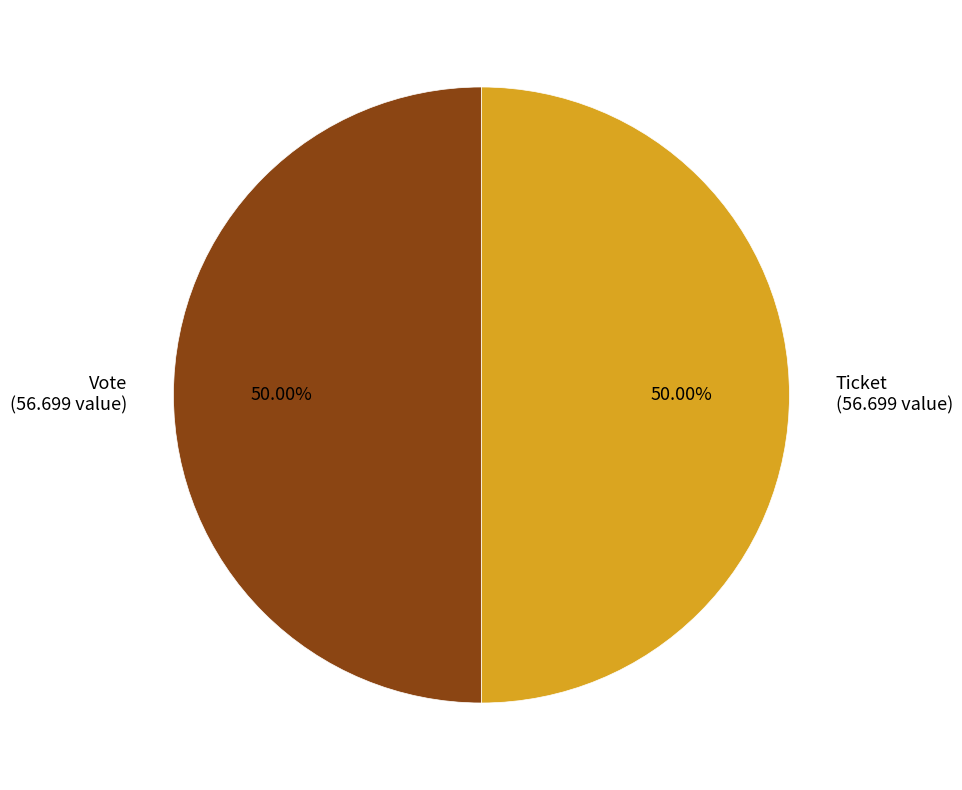

Combined, do Ticket (56.699 value) and Vote (56.699 value) account for over 50%?

Yes